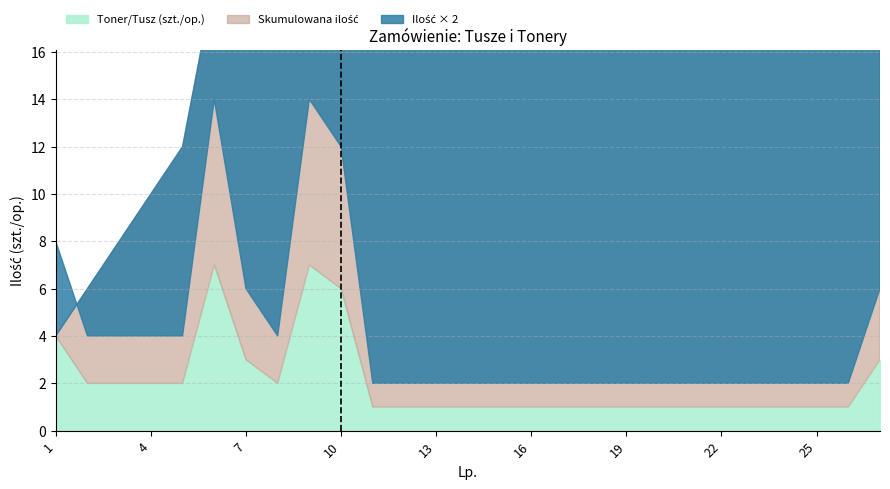

The value of Ilość × 2 at 23 is 3. True or false?

False